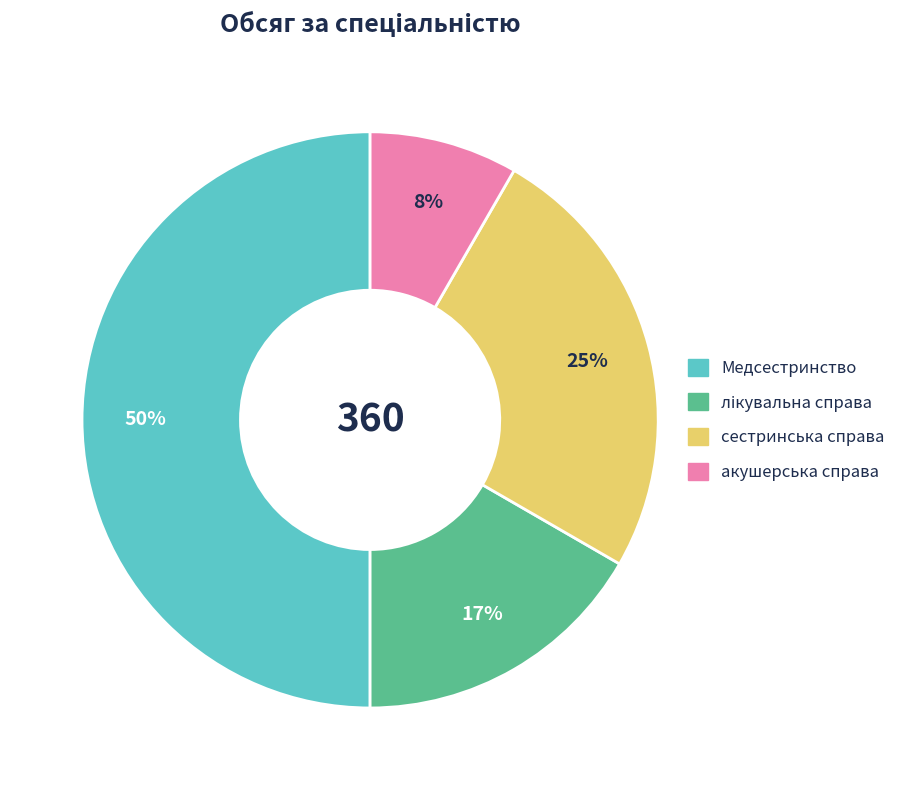

Is it true that акушерська справа is 8% of the pie?

True